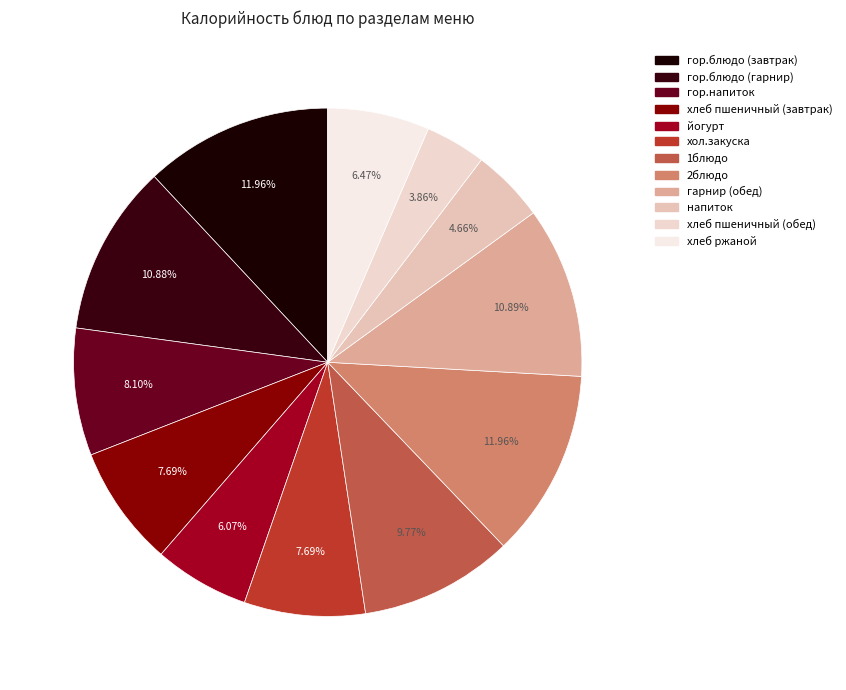

The гор.блюдо (завтрак) slice represents 12% of the pie. True or false?

True